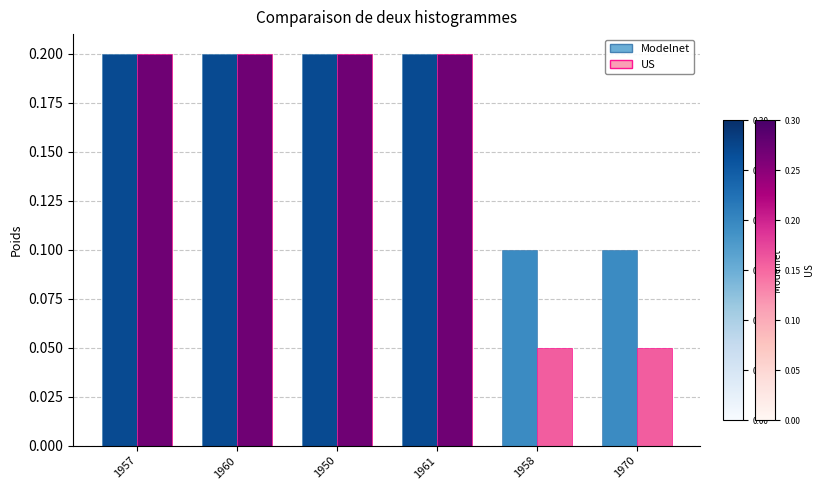

The Modelnet series shows 0.2 at 1970. True or false?

False